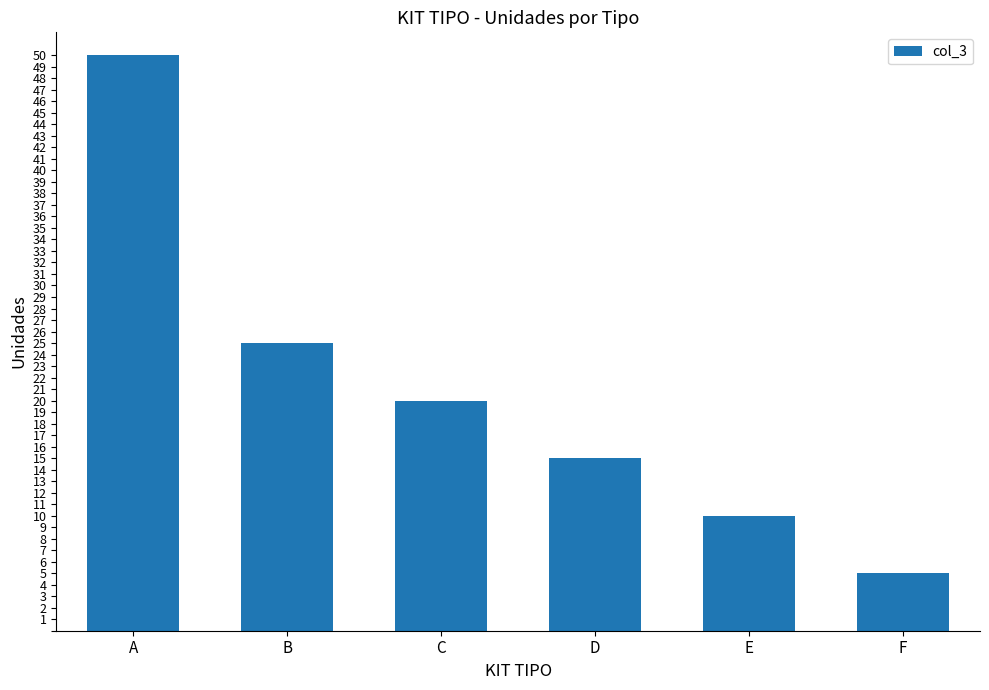

Between E and D, which is larger?

D